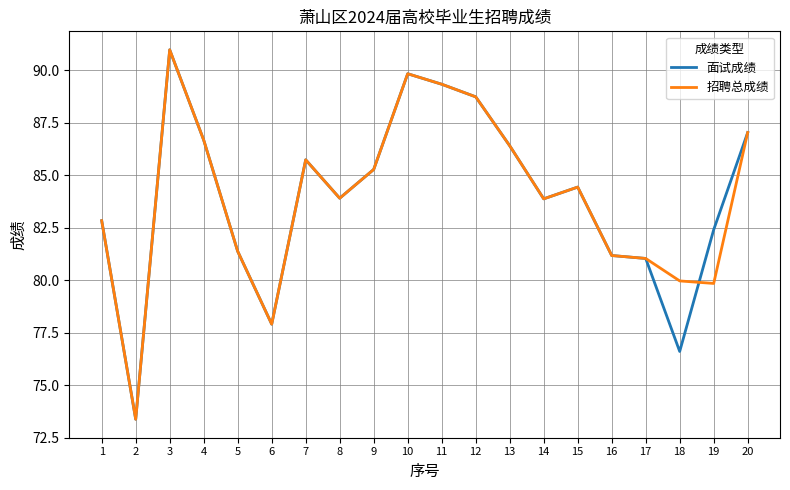

True or false: 招聘总成绩 and 面试成绩 cross at least once.

True